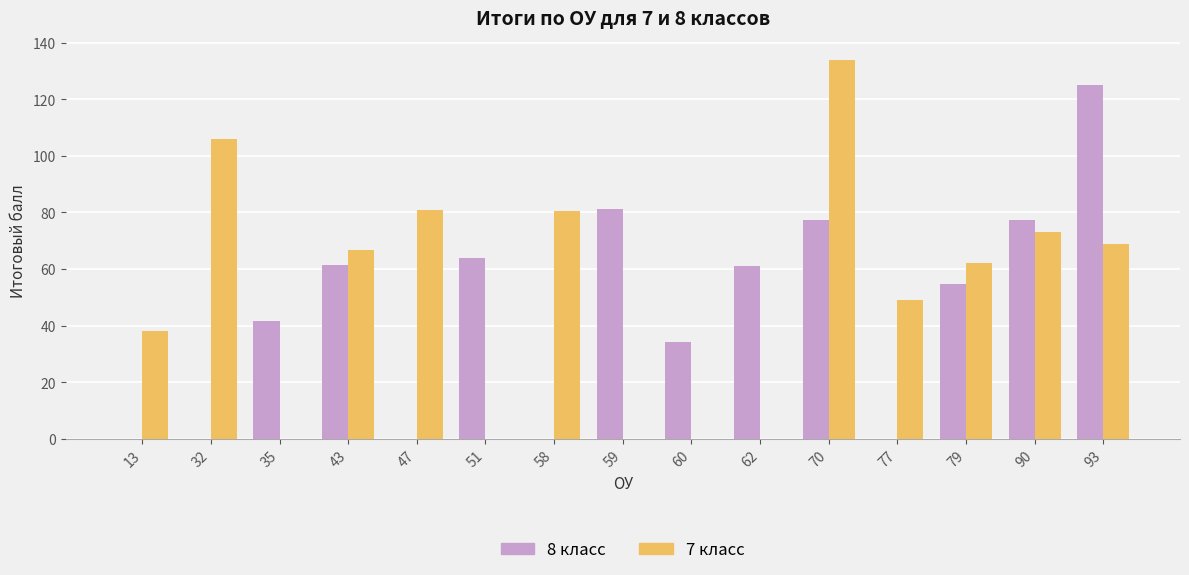

Which series has the largest range (max minus min)?

7 класс